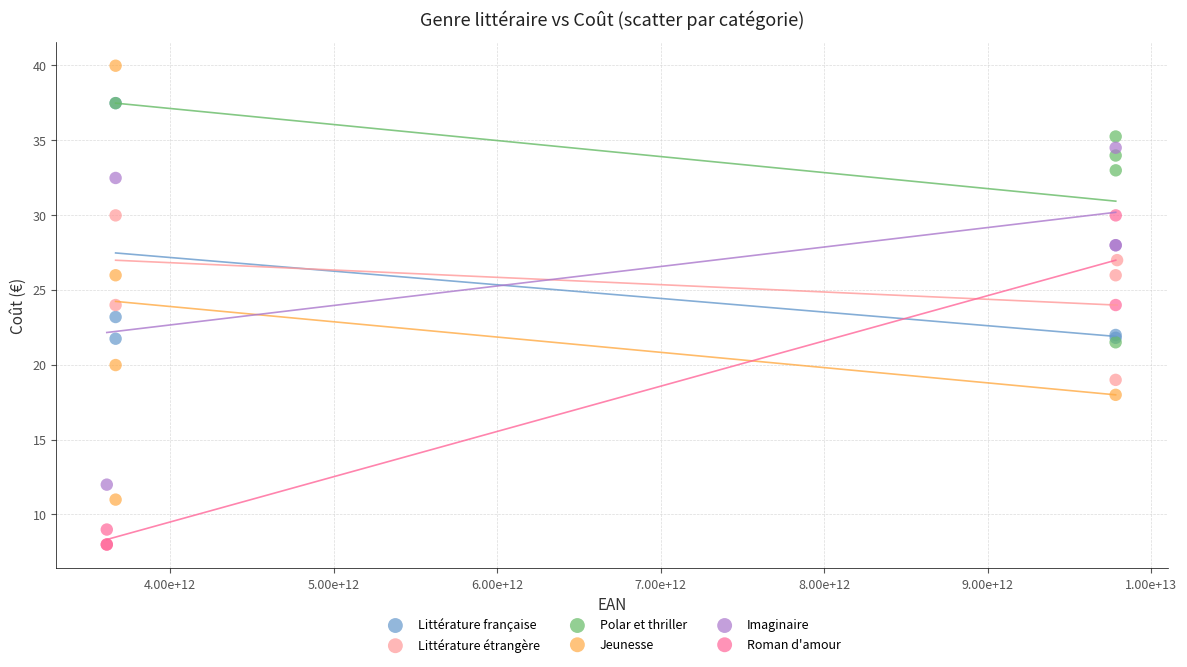

Which series has the largest Y range (max minus min)?

Jeunesse